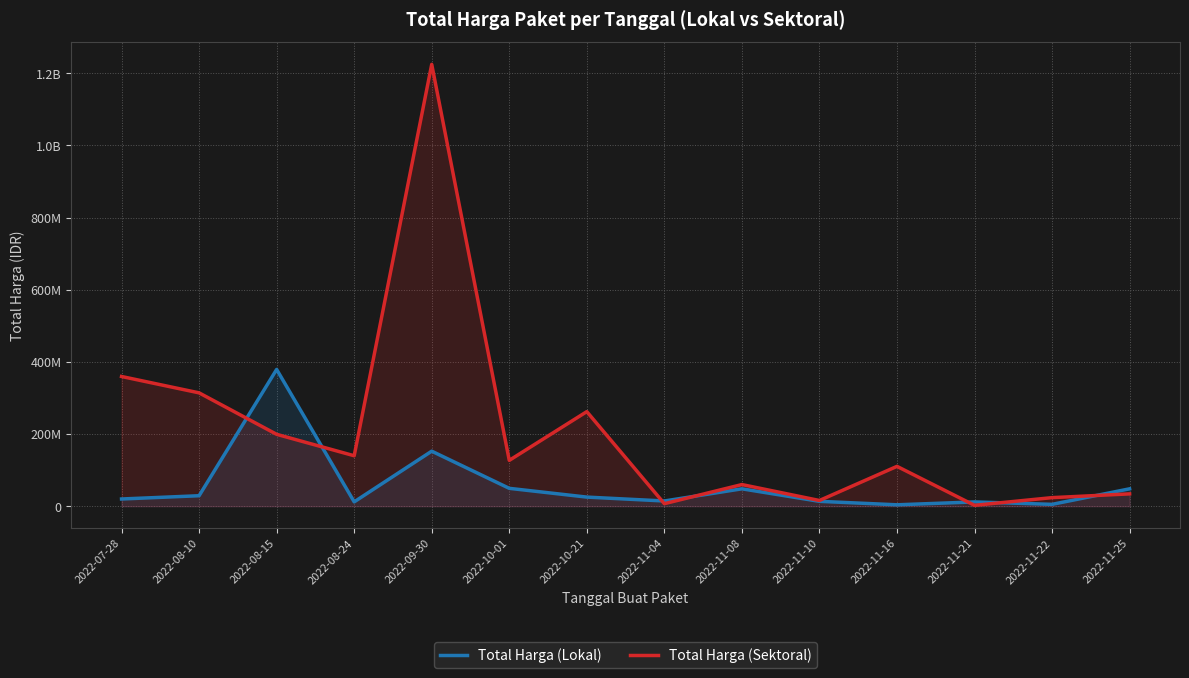

What are all the series names shown in the legend?

Total Harga (Lokal), Total Harga (Sektoral)